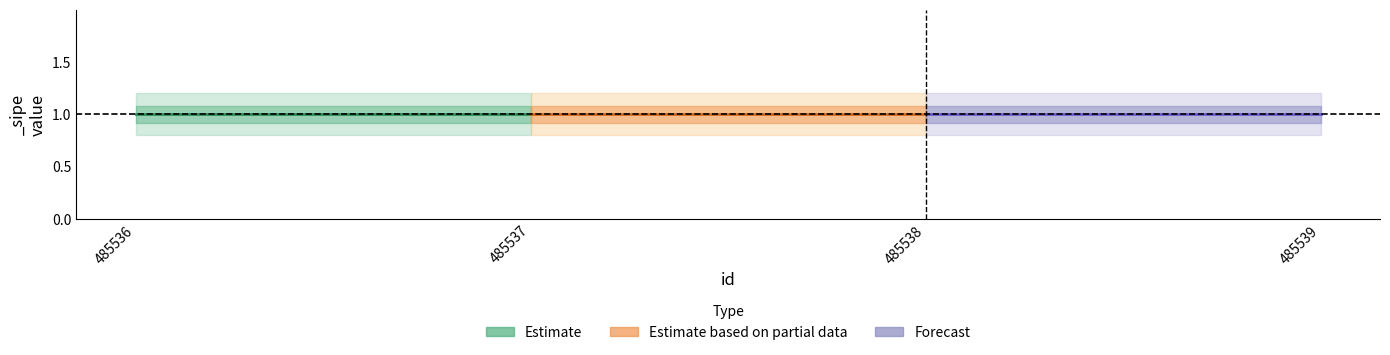

The value of Estimate_lower at 485537 is 1.2. True or false?

False